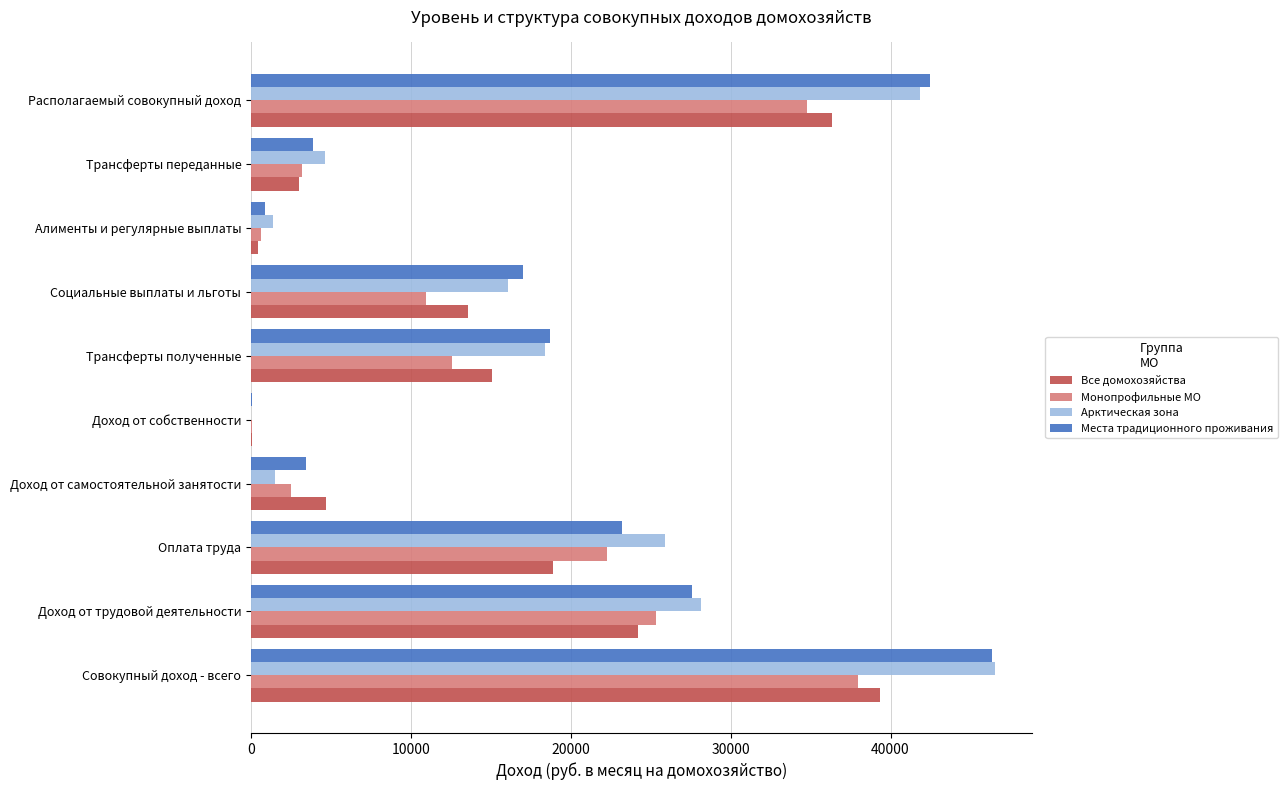

What is the approximate value of Все домохозяйства at Трансферты полученные?

15064.7